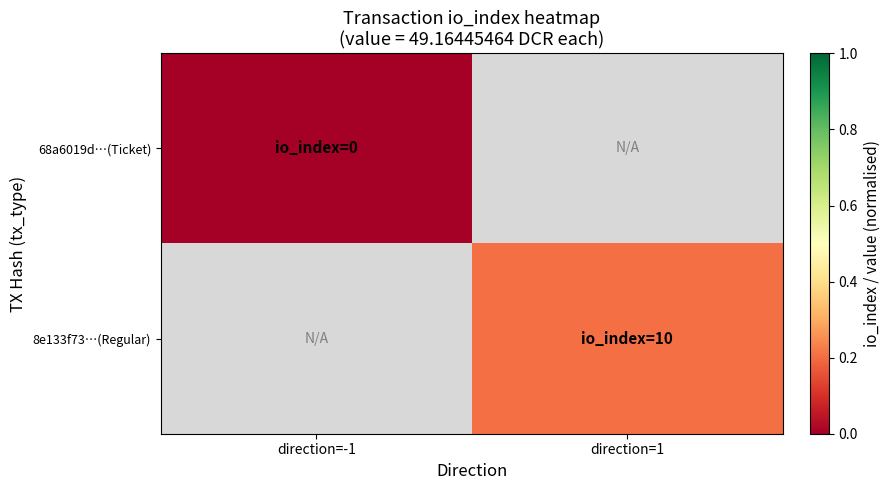

Which series has the largest total across all categories?

8e133f73…(Regular)